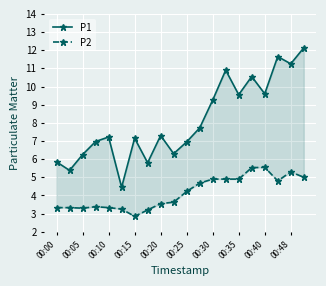

True or false: P1 and P2 cross at least once.

False